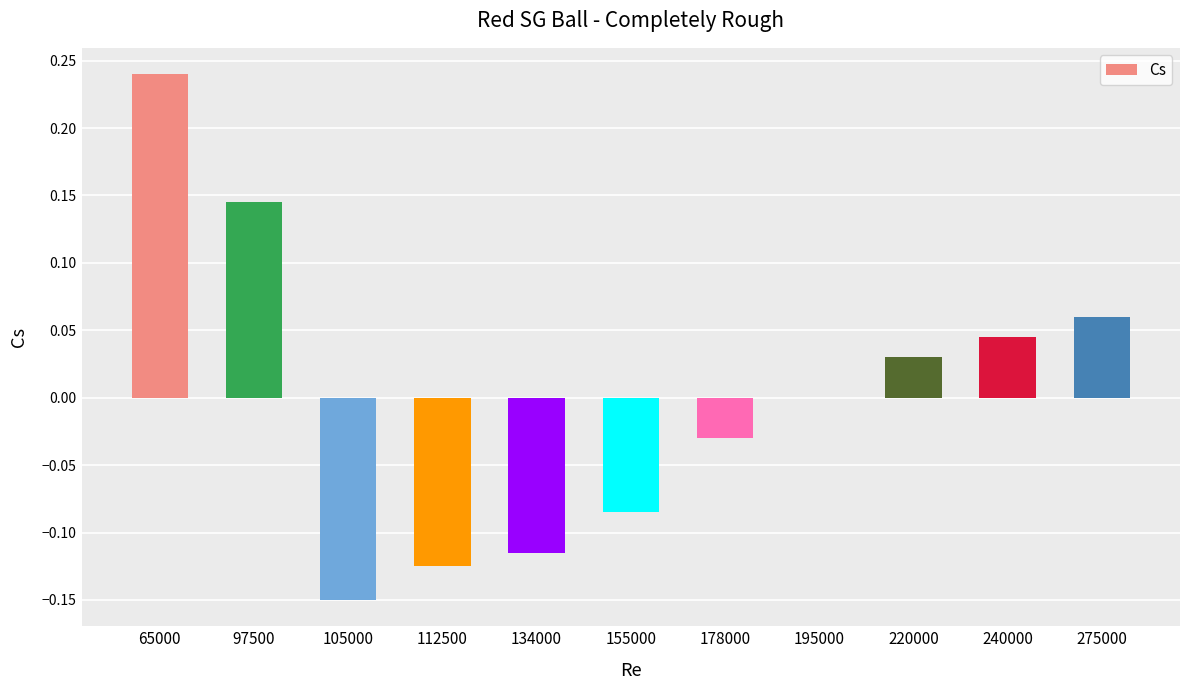

Where does the data first go above 0?

65000